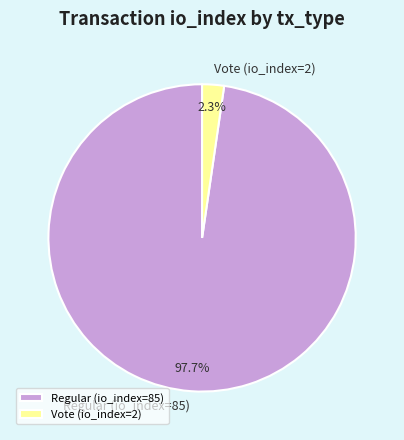

What percentage do Regular (io_index=85) and Vote (io_index=2) together represent?

100.0%